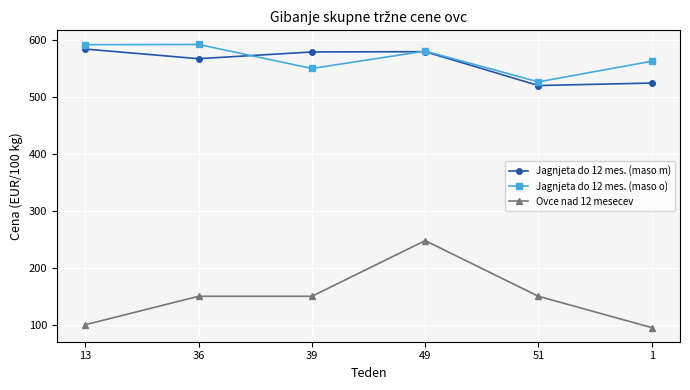

What is the label of the 2nd point from the left?

36